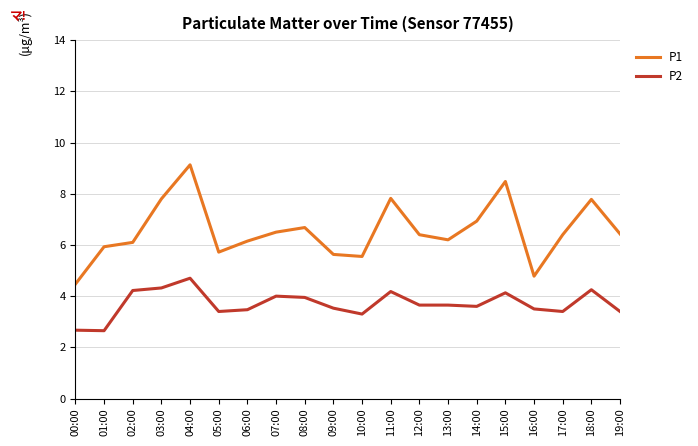

What is the difference between the highest and lowest values at 04:00?

4.4